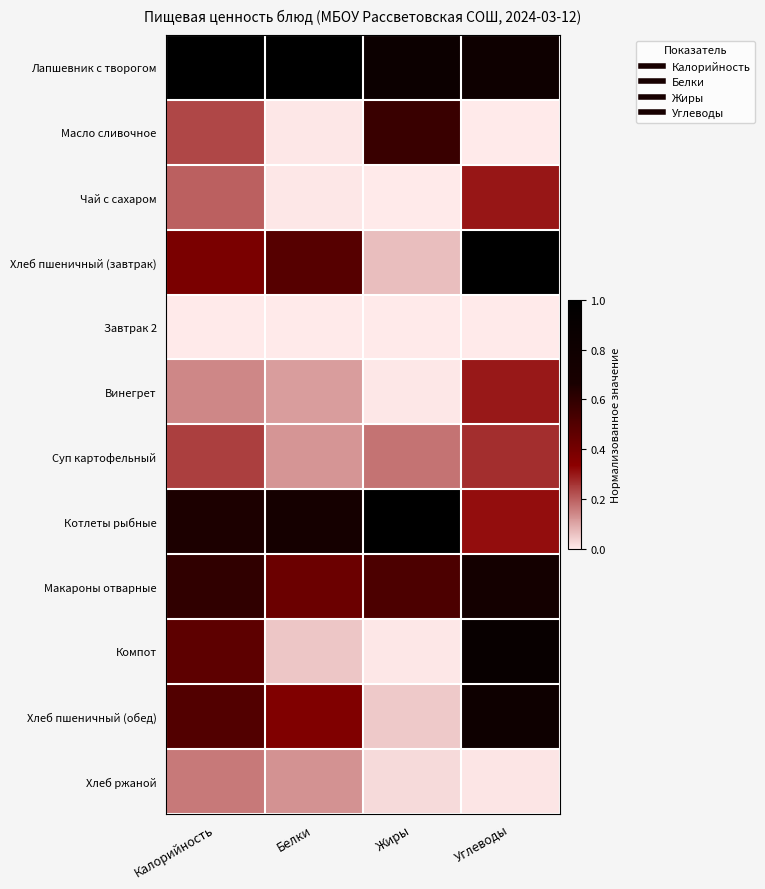

Which category has the highest value across all series?

Калорийность